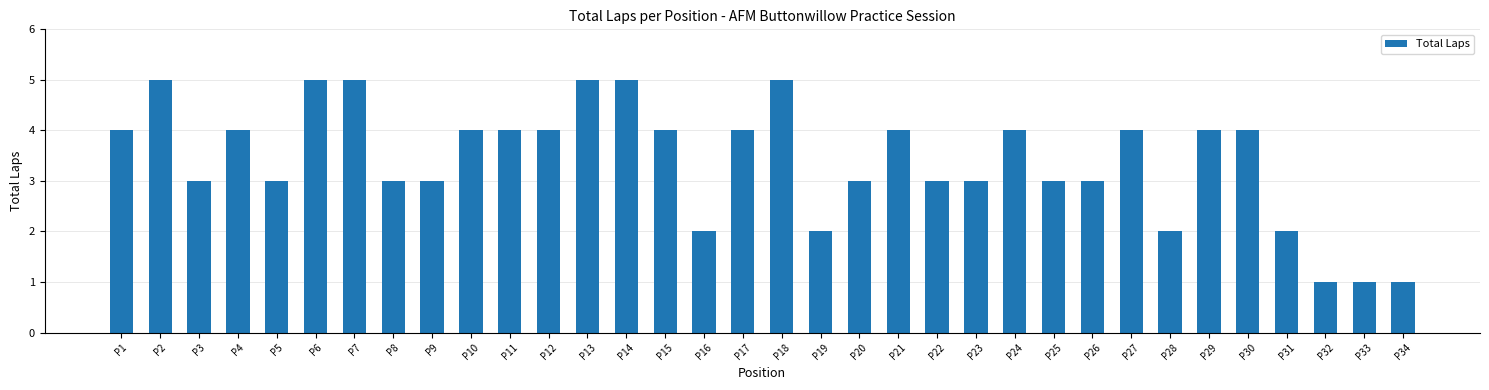

What is the difference between the values at P18 and P26?

2